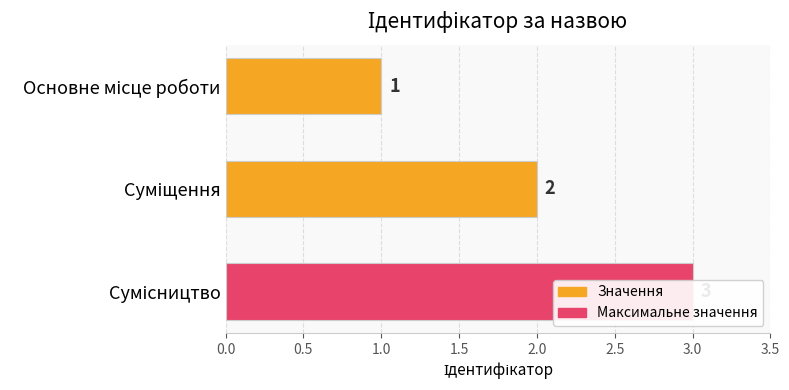

What is the change in value from Суміщення to Сумісництво?

+1